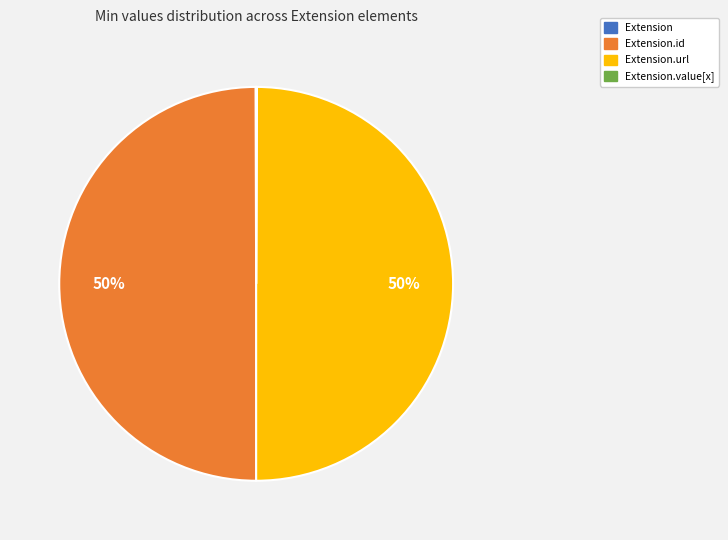

To the nearest percent, what is the difference between the largest and smallest slice percentages?

50%